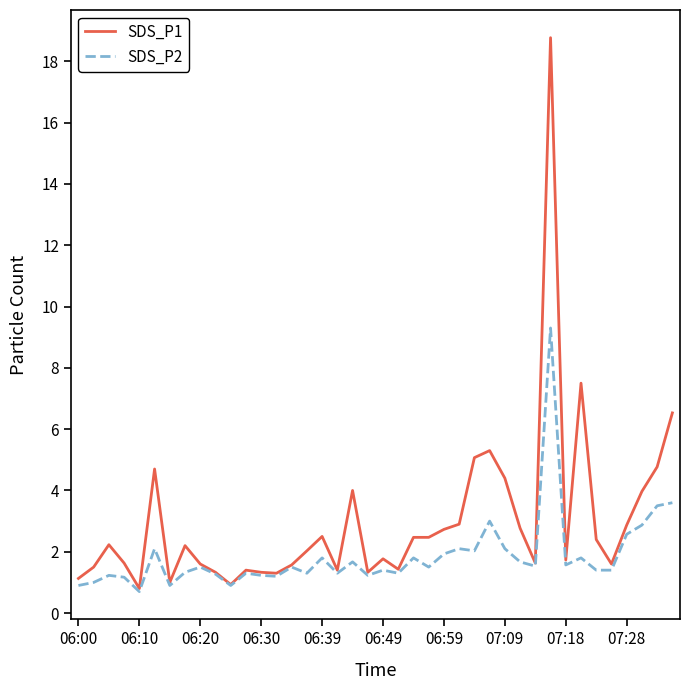

Which series has the largest total across all categories?

SDS_P1